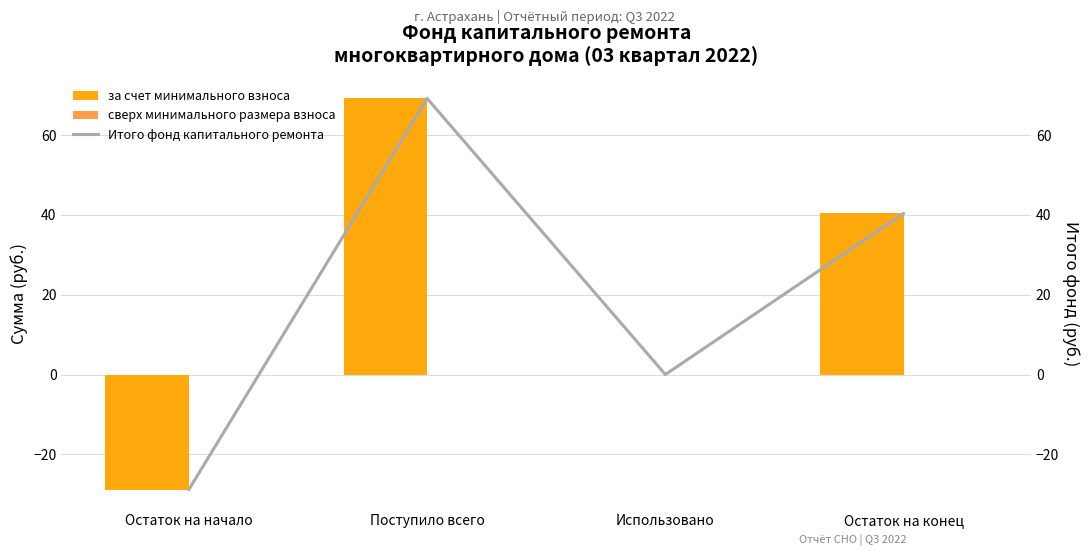

At which label is за счет минимального взноса closest to 20?

Использовано